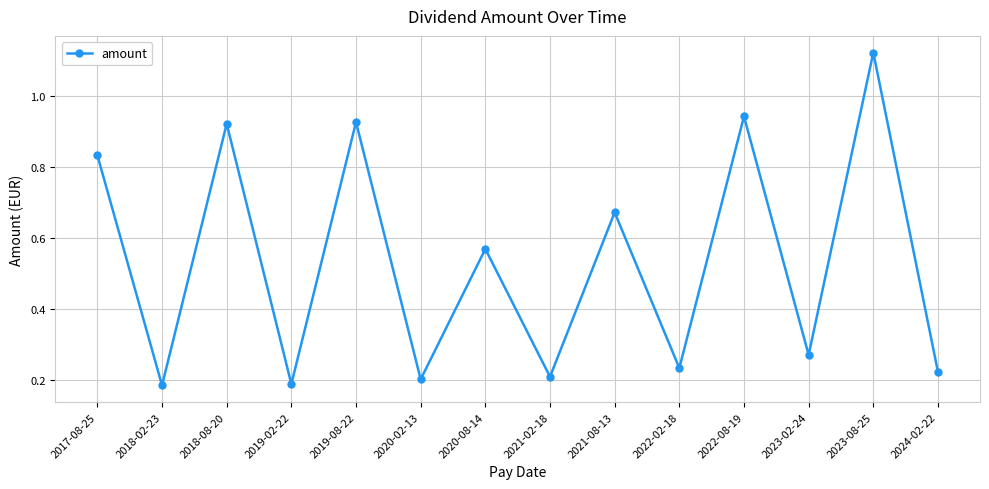

The chart shows a value of 1.5 at 2017-08-25. True or false?

False